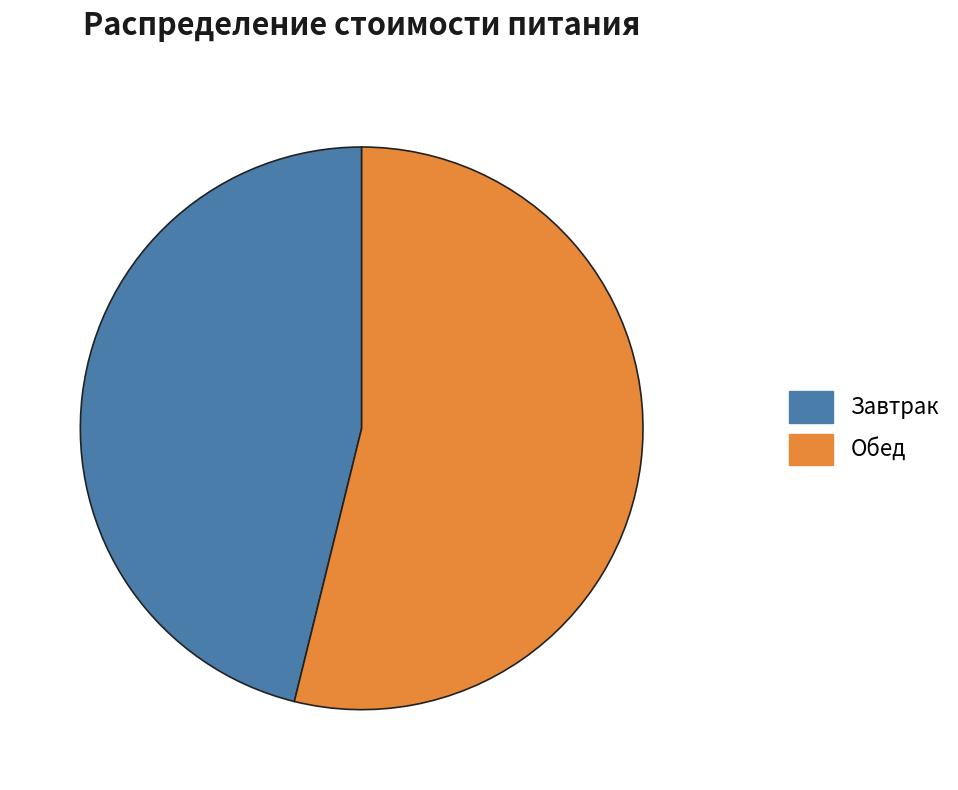

Which slice is the smallest?

Завтрак